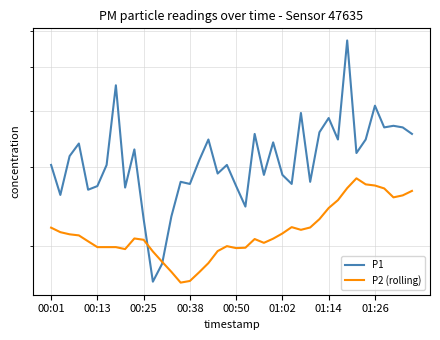

At how many categories does at least one series exceed 3?

23